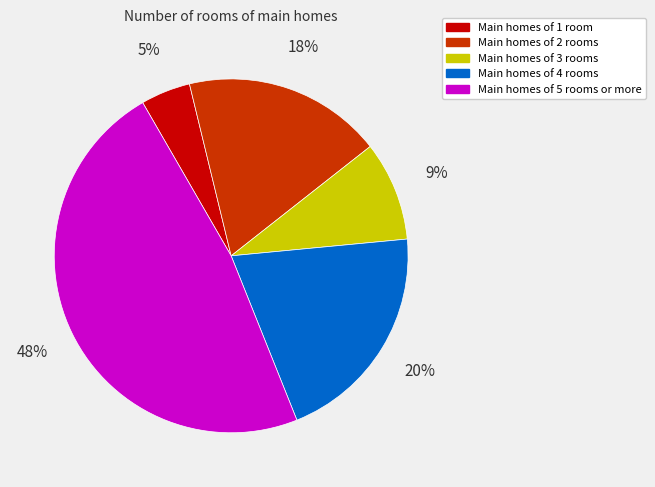

Is it true that Main homes of 5 rooms or more is 61% of the pie?

False